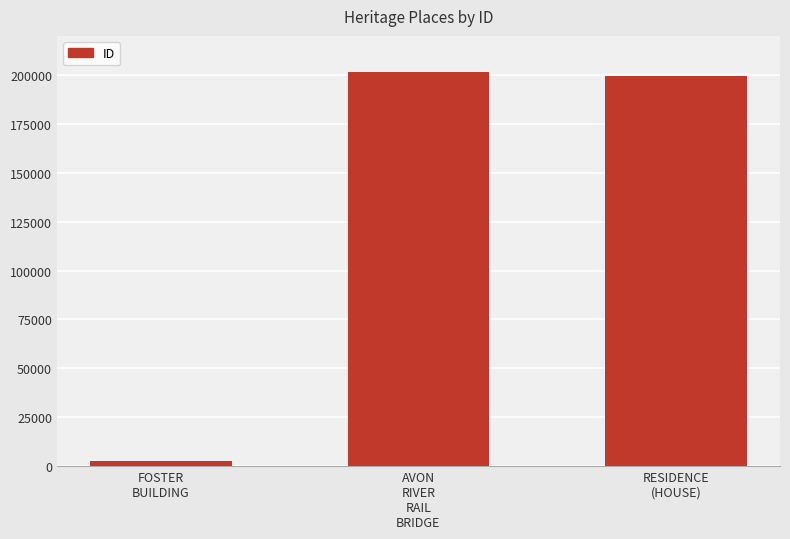

What is the difference between the maximum and second lowest values?

2405